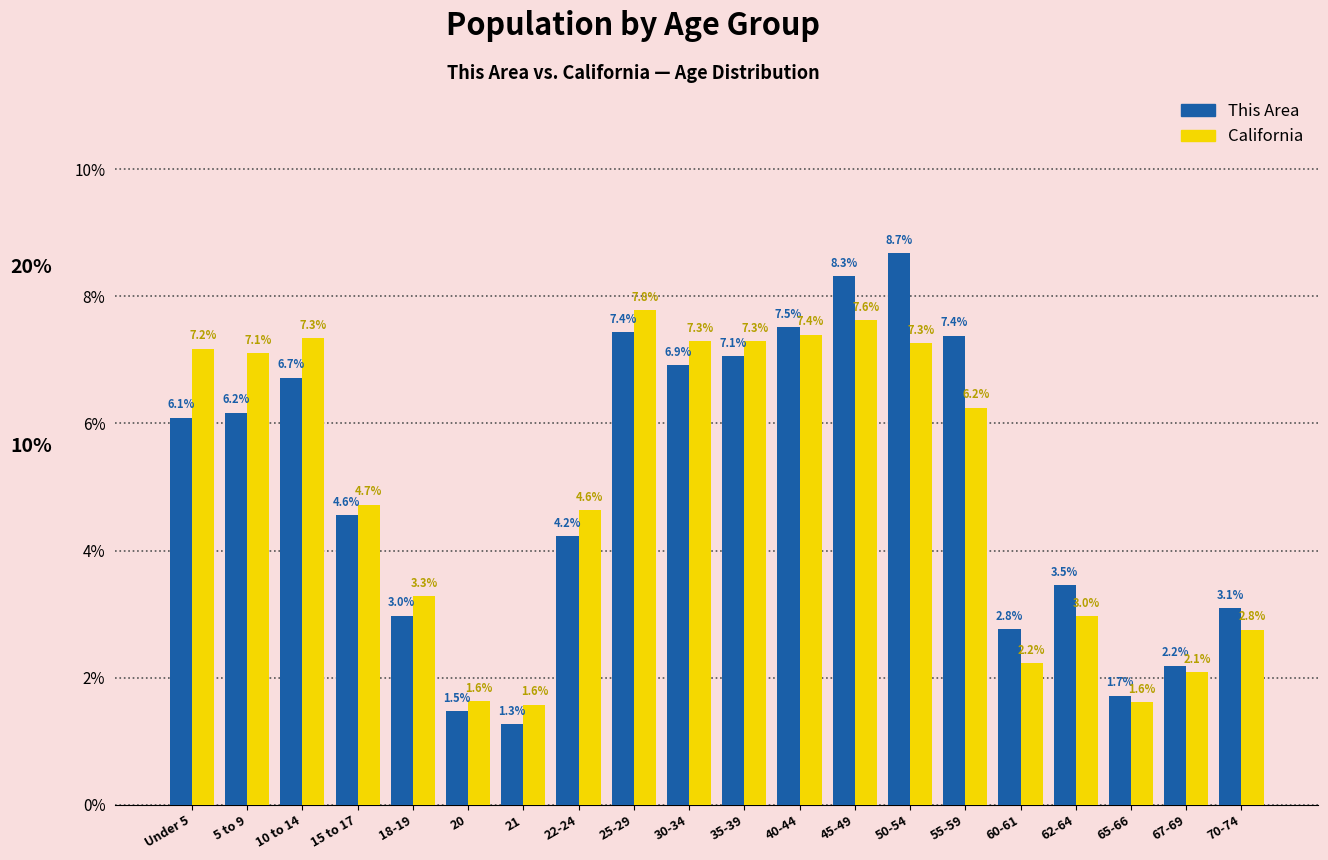

Reading left to right, what are all the values shown in this chart?

This Area: Under 5=6.1	5 to 9=6.2	10 to 14=6.7	15 to 17=4.6	18-19=3.0	20=1.5	21=1.3	22-24=4.2	25-29=7.4	30-34=6.9	35-39=7.1	40-44=7.5	45-49=8.3	50-54=8.7	55-59=7.4	60-61=2.8	62-64=3.5	65-66=1.7	67-69=2.2	70-74=3.1
California: Under 5=7.2	5 to 9=7.1	10 to 14=7.3	15 to 17=4.7	18-19=3.3	20=1.6	21=1.6	22-24=4.6	25-29=7.8	30-34=7.3	35-39=7.3	40-44=7.4	45-49=7.6	50-54=7.3	55-59=6.2	60-61=2.2	62-64=3.0	65-66=1.6	67-69=2.1	70-74=2.8